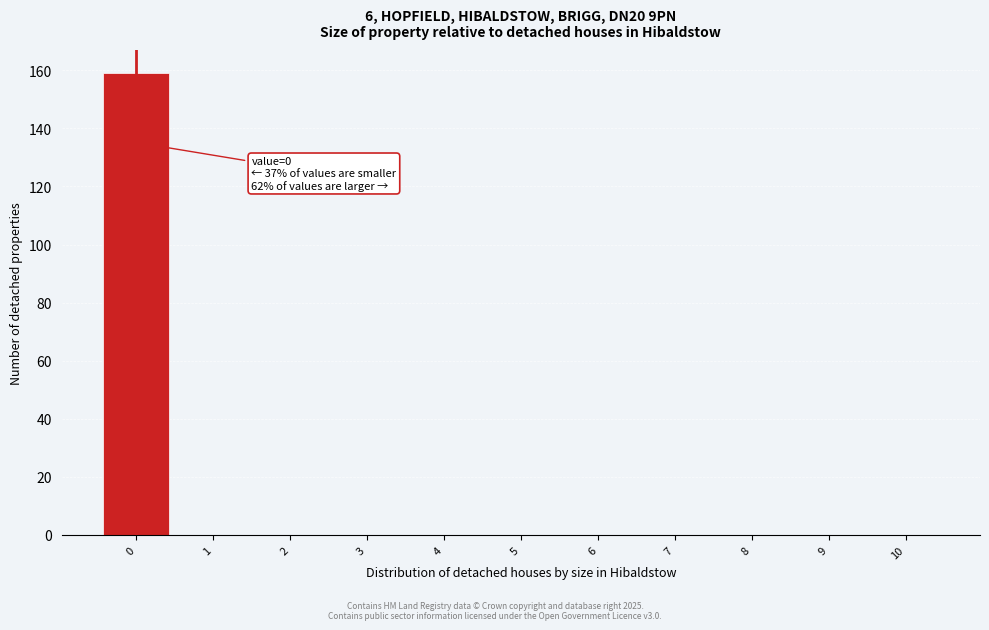

Reading left to right, transcribe all the data shown in this chart.

0=159	1=0	2=0	3=0	4=0	5=0	6=0	7=0	8=0	9=0	10=0